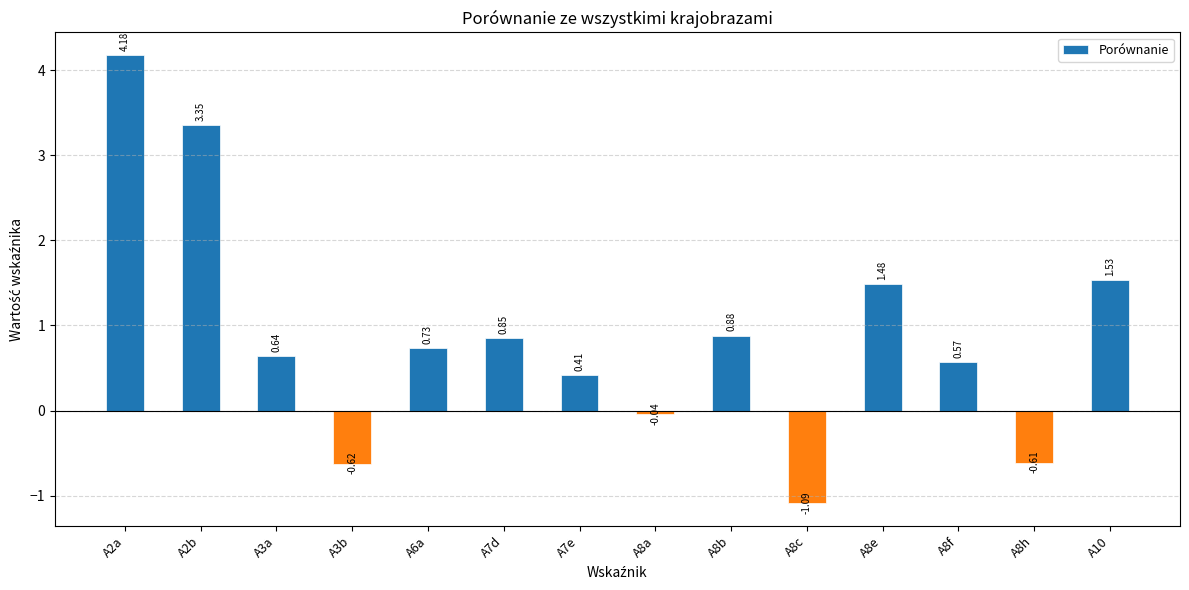

Rank the categories by value from highest to lowest.

A2a, A2b, A10, A8e, A8b, A7d, A6a, A3a, A8f, A7e, A8a, A8h, A3b, A8c